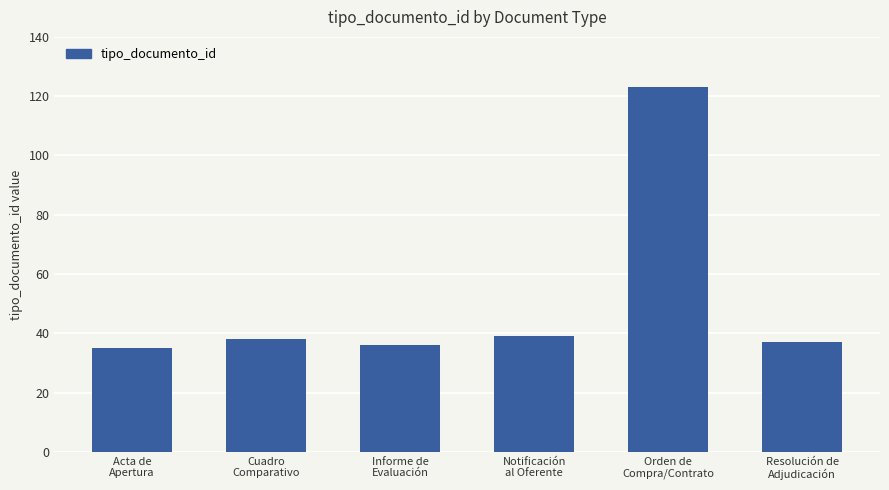

What is the greatest value displayed?

123